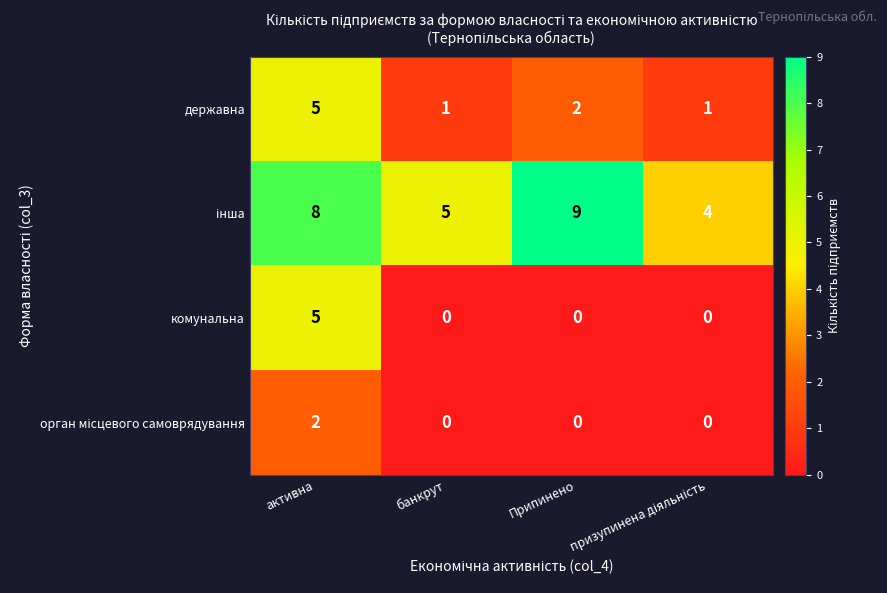

How many комунальна values are between 0 and 5?

4